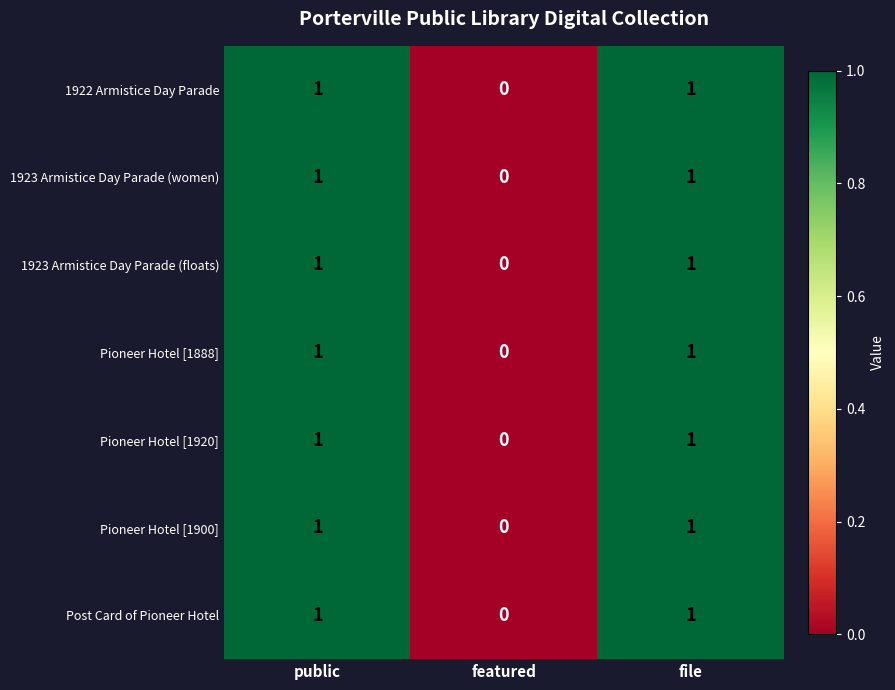

At which label does Pioneer Hotel [1920] reach its minimum?

featured